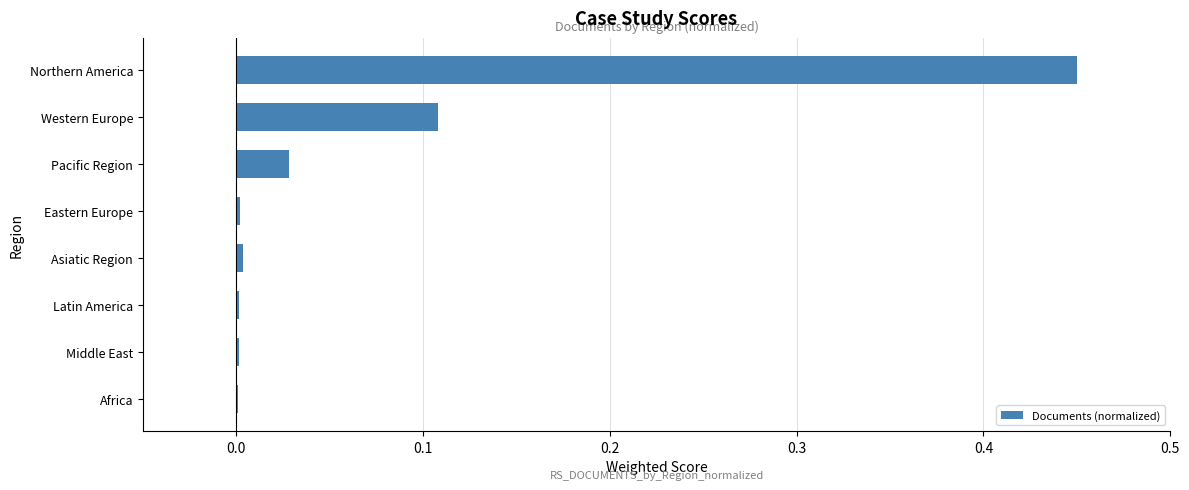

Is it true that the value at Eastern Europe is 0.0?

True